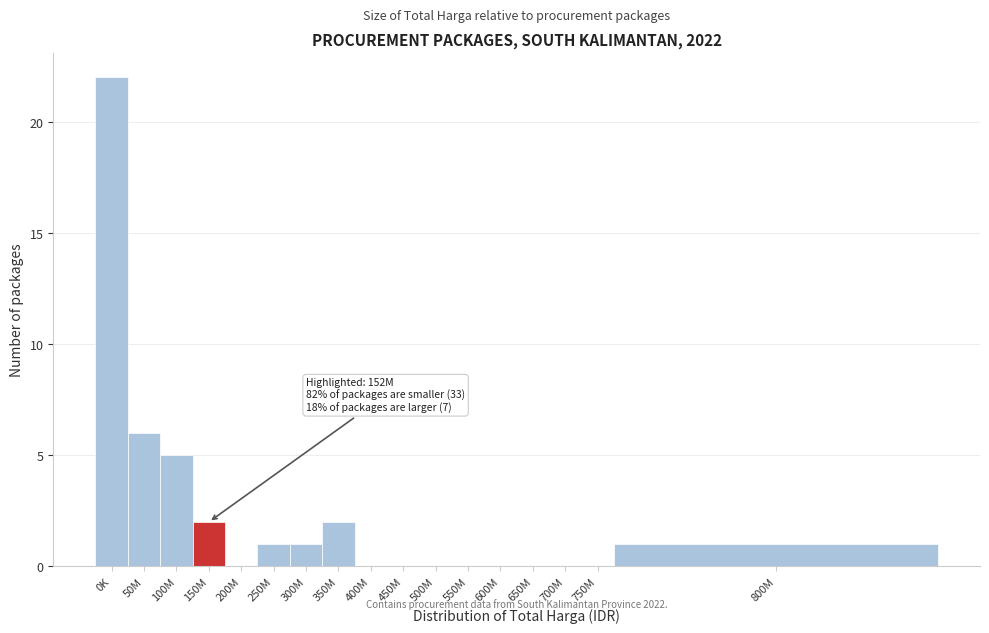

Reading right to left, transcribe all the data shown in this chart.

800M=1	750M=0	700M=0	650M=0	600M=0	550M=0	500M=0	450M=0	400M=0	350M=2	300M=1	250M=1	200M=0	150M=2	100M=5	50M=6	0K=22